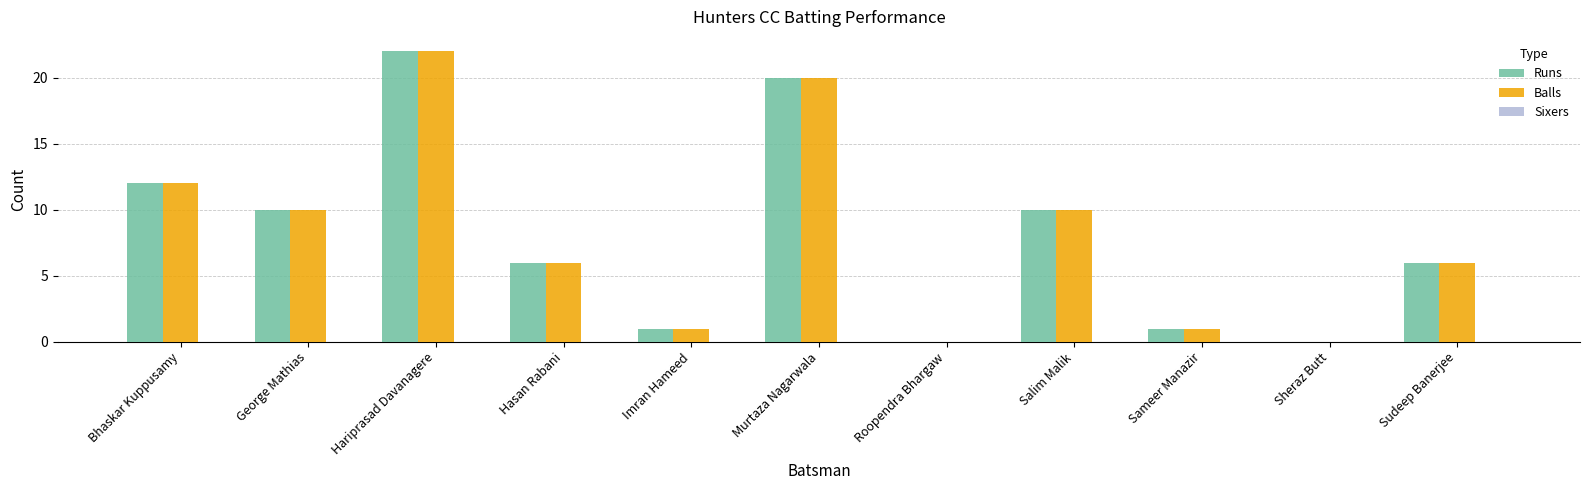

At which category does the chart reach its peak across all series?

Hariprasad Davanagere